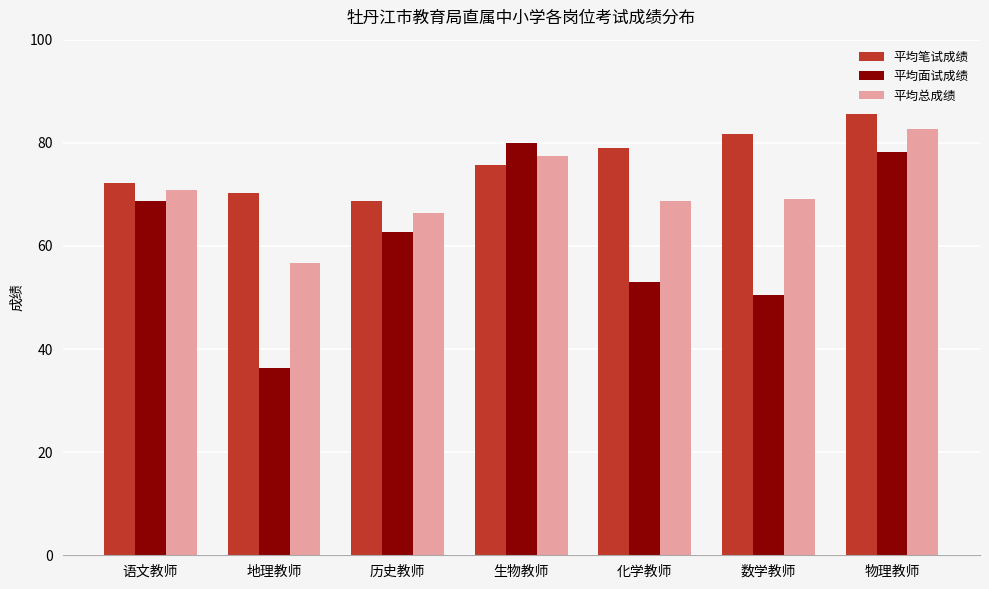

What is the highest value of the 平均总成绩 series?

82.6